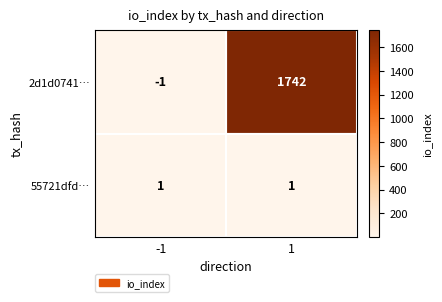

What is the sum of all 2d1d0741… values?

1741